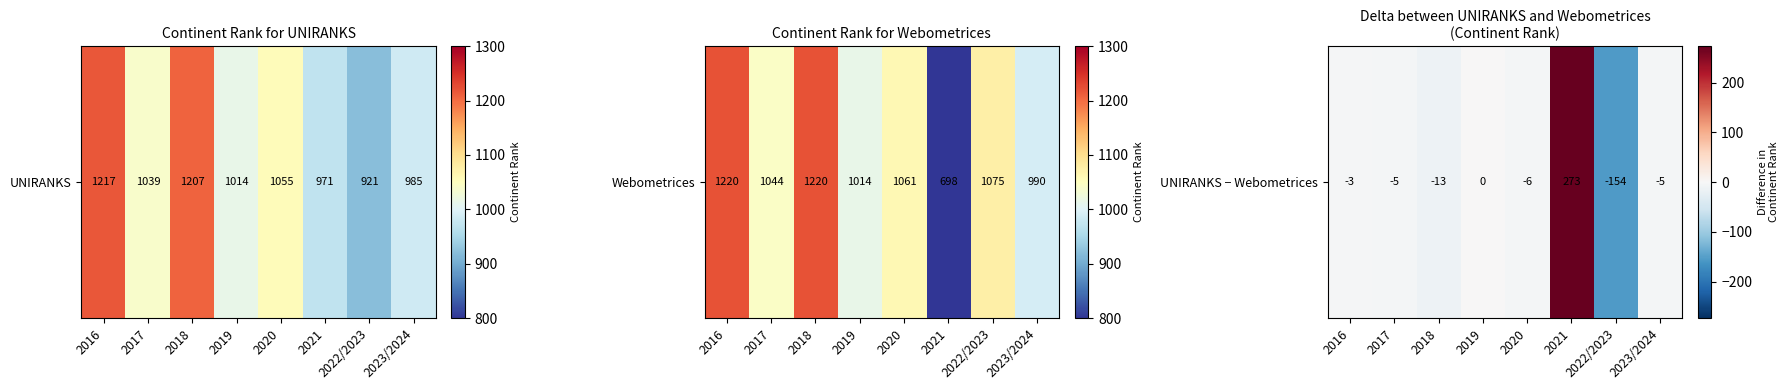

How many distinct data groups are displayed?

1